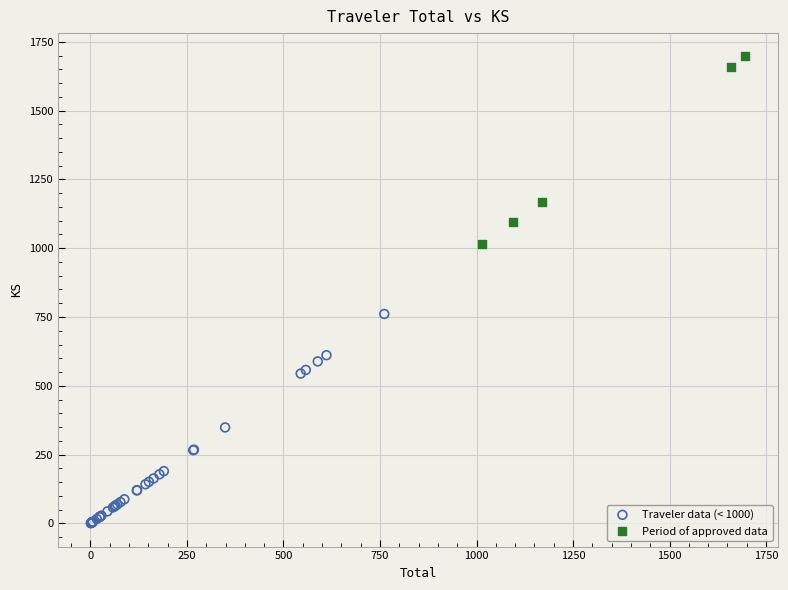

Which series contains the highest Y value?

Period of approved data